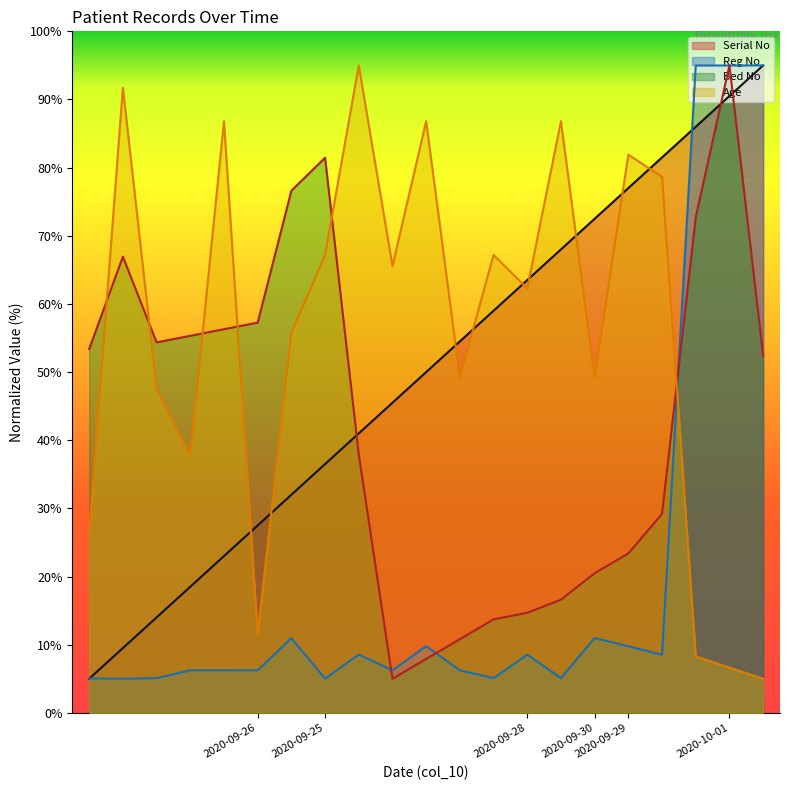

Which series has the largest total across all categories?

Age